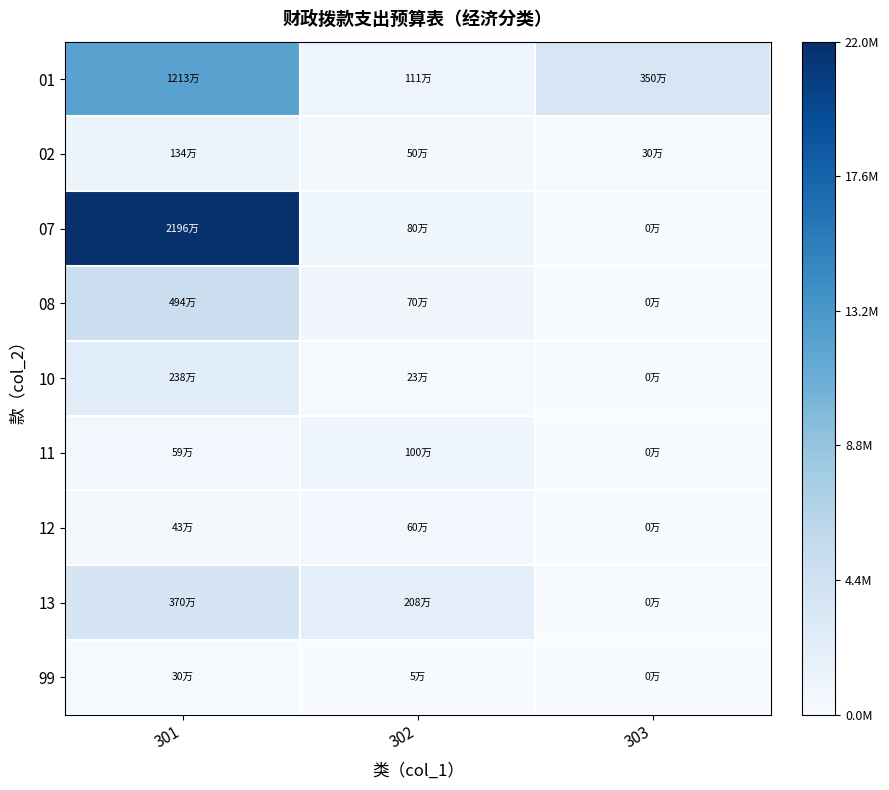

What is the total value across all series at 301?

47756495.2